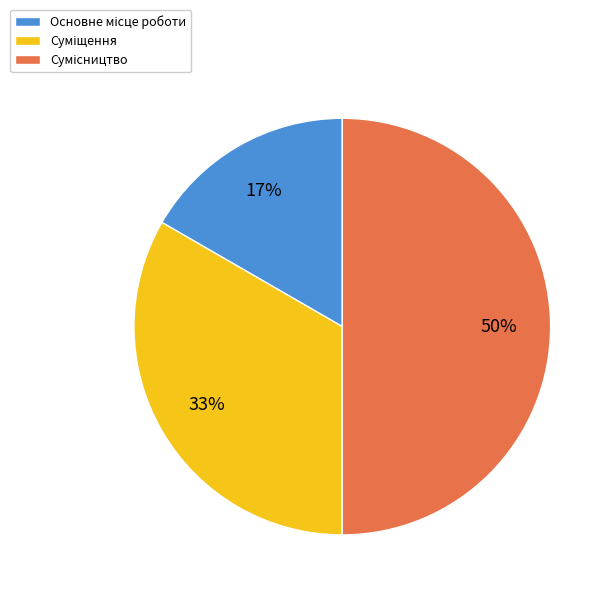

To the nearest percent, what is the average slice percentage?

33%